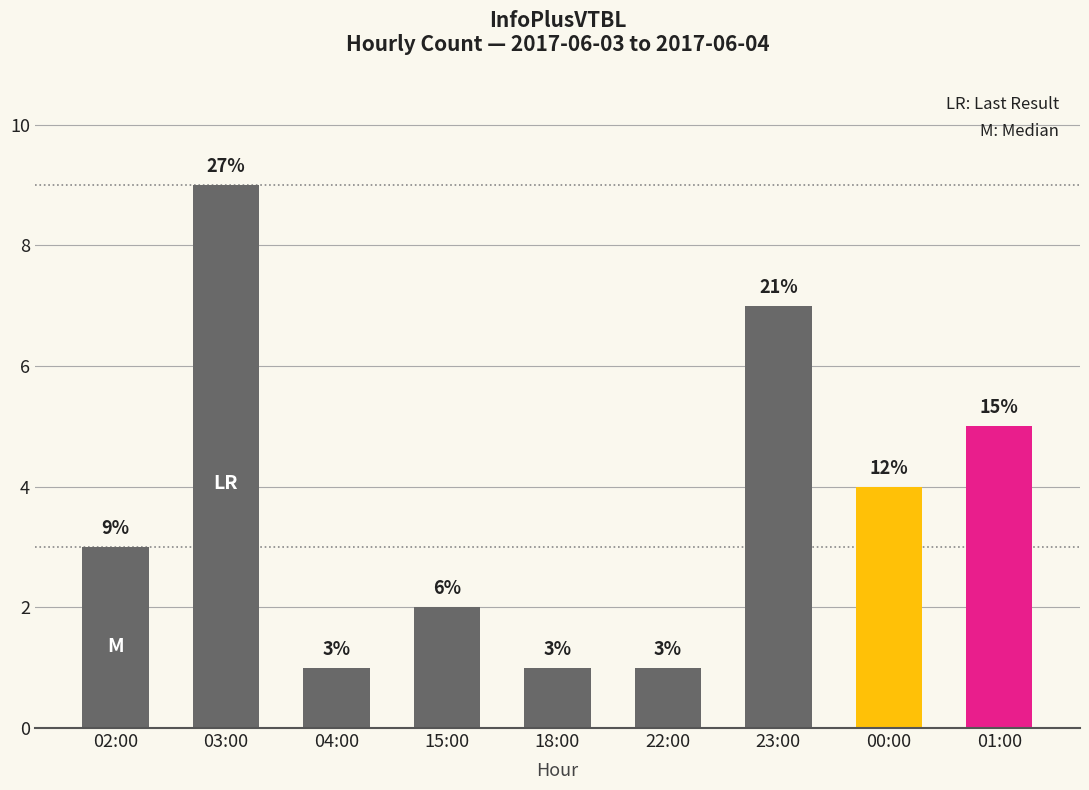

What value does the data have at 22:00?

1